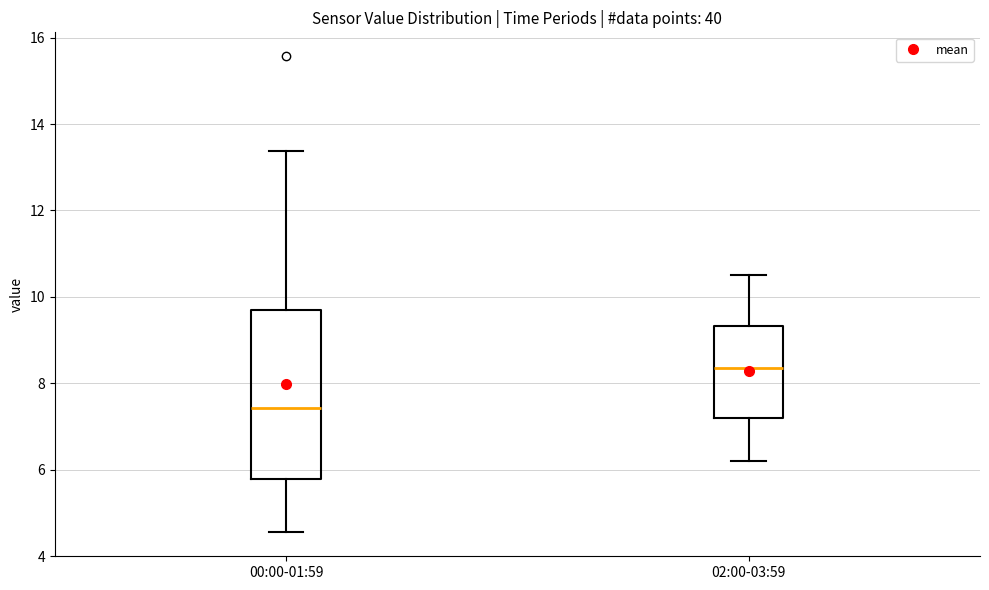

Comparing the boxes themselves (not the whiskers), which one is the tallest?

00:00-01:59